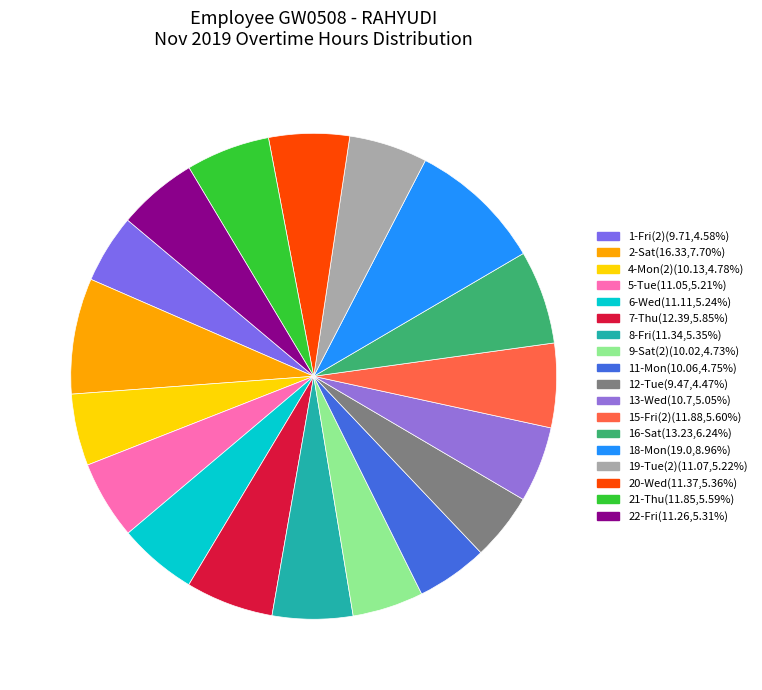

Which category has the biggest portion of the pie?

18-Mon